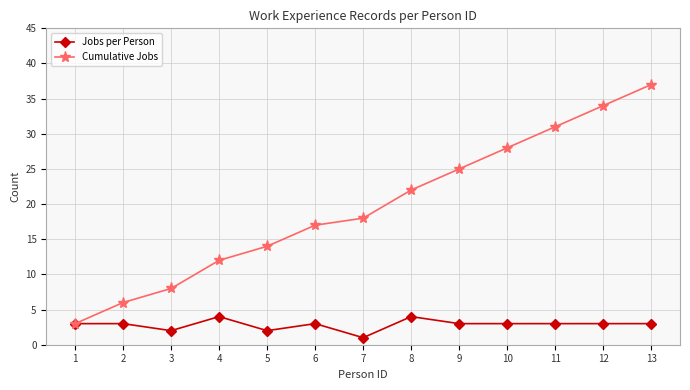

True or false: Cumulative Jobs has more than 1 interior local peaks.

False